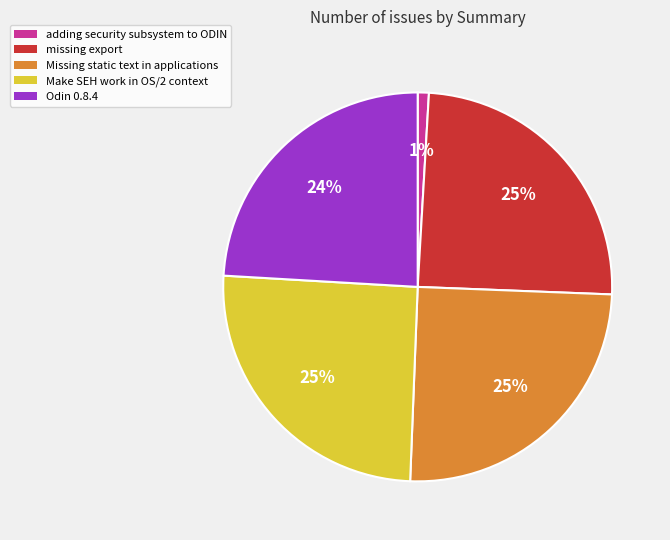

Which category has the smallest portion of the pie?

adding security subsystem to ODIN